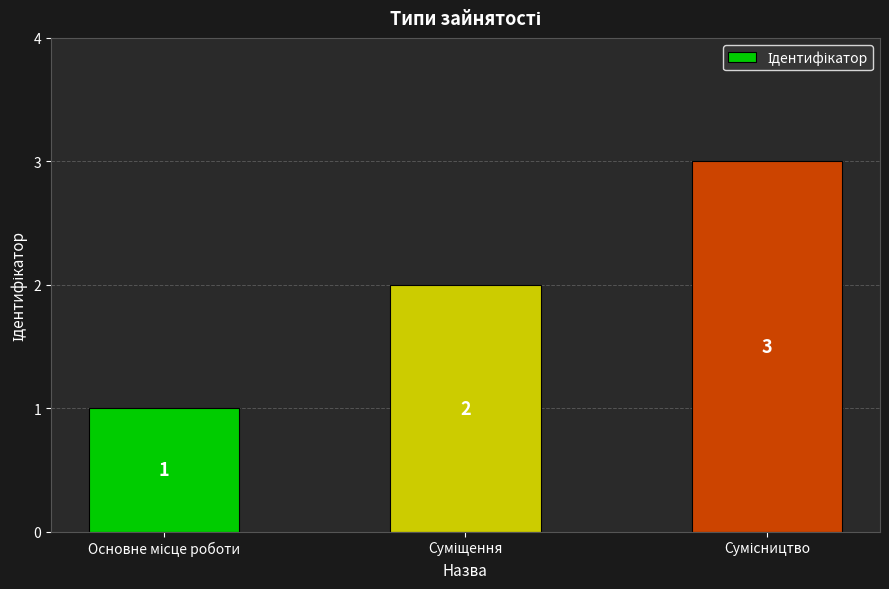

What is the value of the 2nd bar from the left?

2